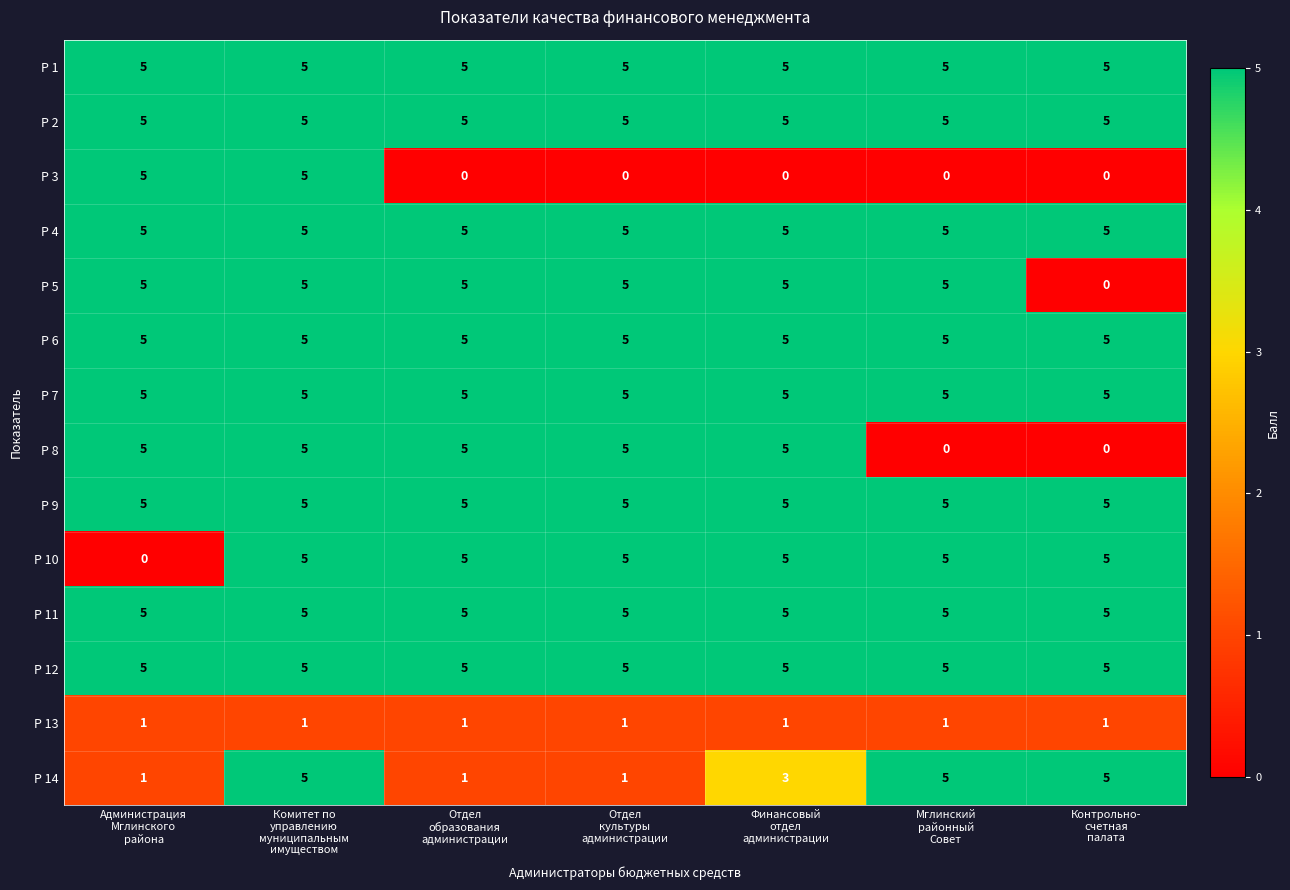

What is the sum of all Р 14 values?

21